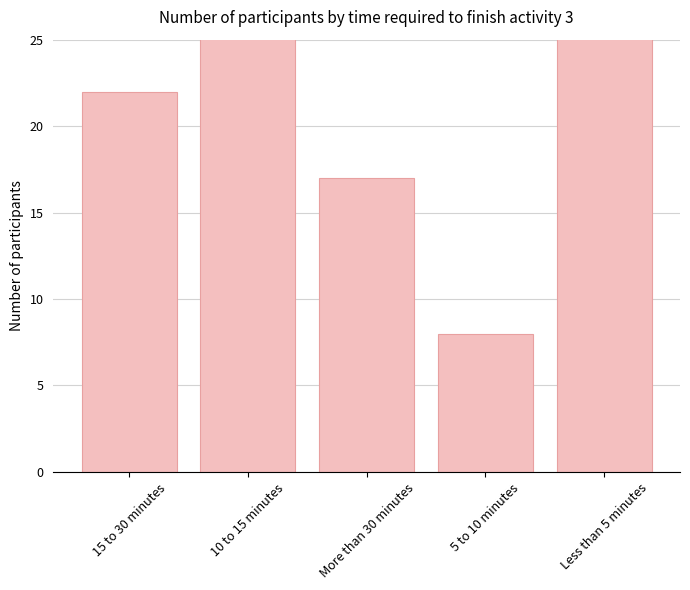

What is the value of the 3rd bar from the left?

17